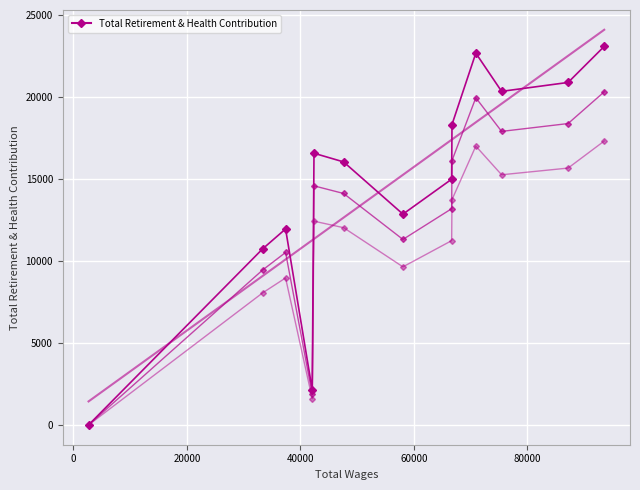

Where is the first local minimum?

40000